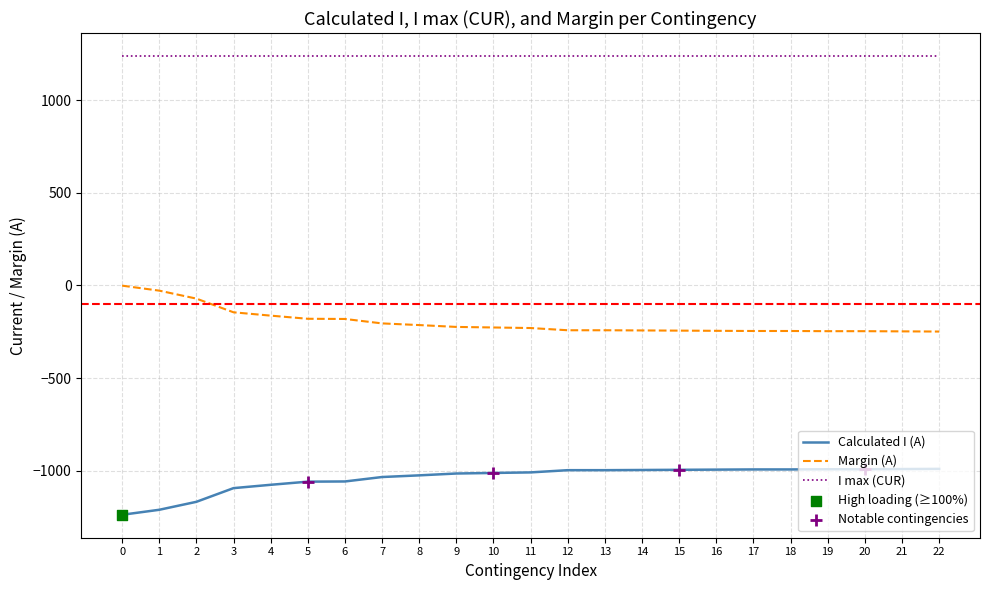

Which series has the largest total across all categories?

I max (CUR)